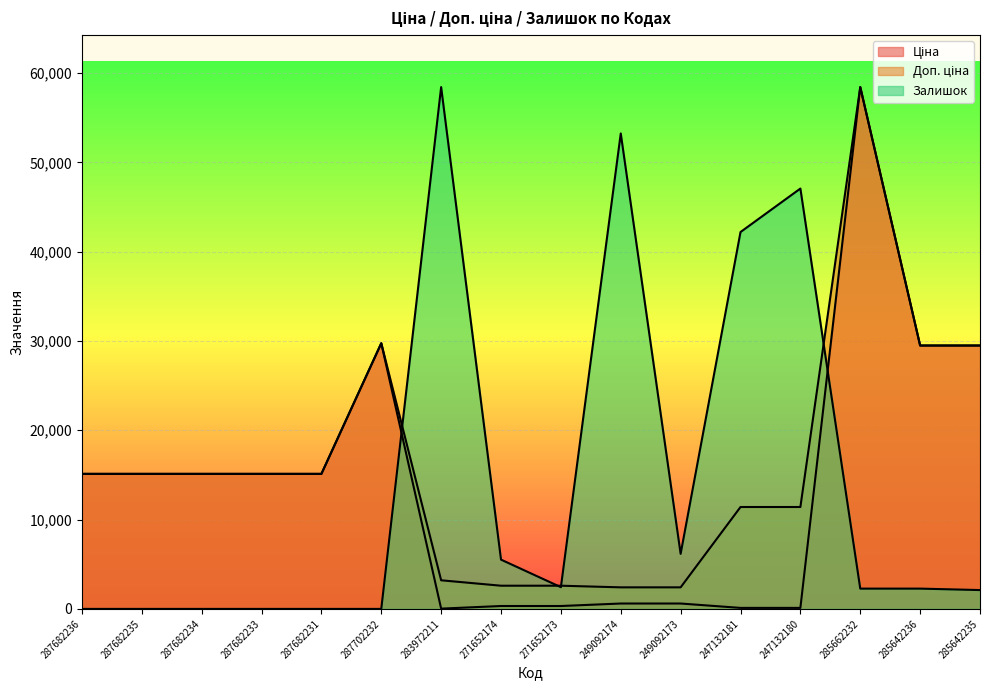

Reading right to left, extract all data points from this chart.

Ціна: 29491.5	29491.5	58426.5	114.1	114.1	603.7	603.7	324.8	324.8	32.0	29747.2	15120.0	15120.0	15120.0	15120.0	15120.0
Доп. ціна: 29491.5	29491.5	58426.5	11410.0	11410.0	2414.8	2414.8	2598.3	2598.3	3205.0	29747.2	15120.0	15120.0	15120.0	15120.0	15120.0
Залишок: 2109.8	2272.1	2272.1	47065.8	42196.9	6167.2	53233.1	2434.4	5518.1	58426.5	0.0	0.0	0.0	0.0	0.0	0.0